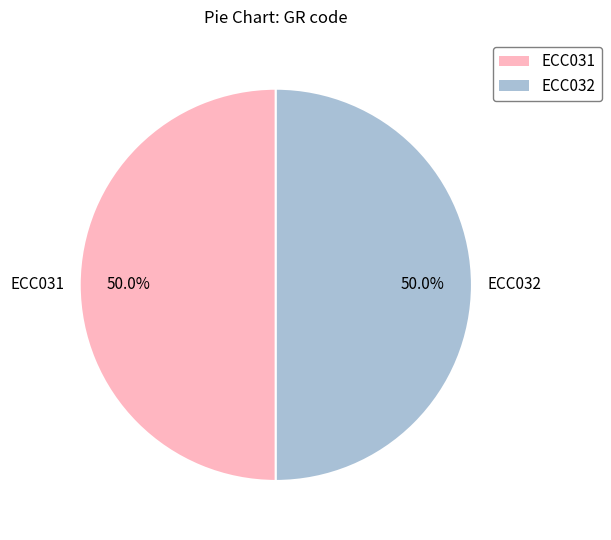

To the nearest percent, what portion does ECC032 represent?

50%